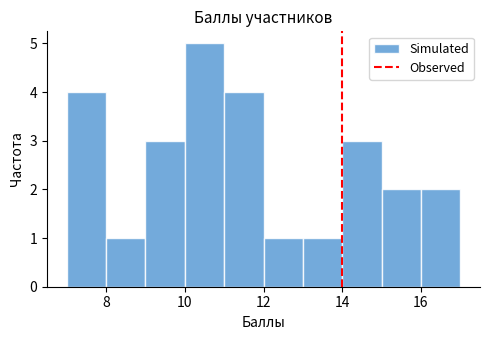

What is the height of the bar covering 16 to 17 on the x-axis? The values are not printed on the chart, so give them approximately, as read against the axis.

2